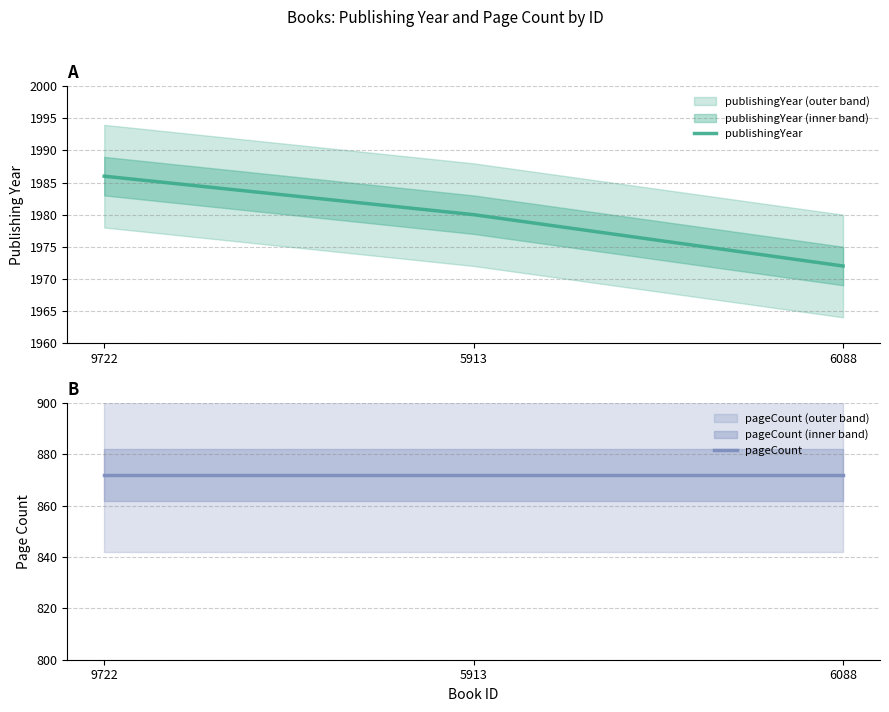

Count the number of categories in the chart.

3